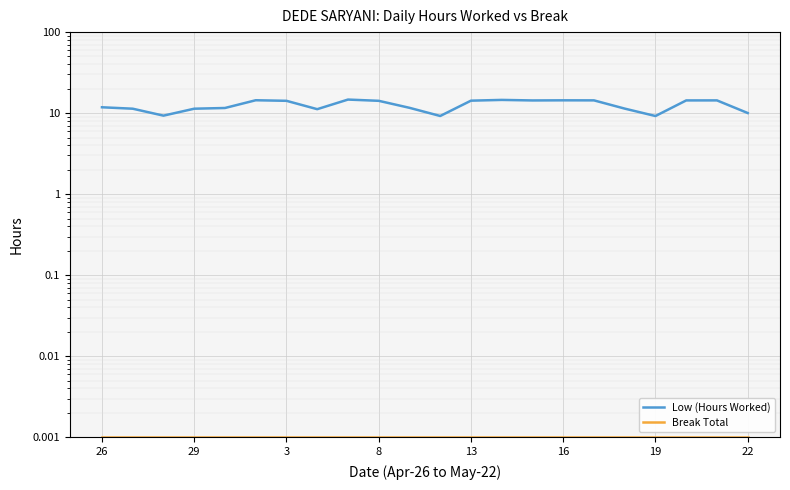

The Break Total series shows 0.0 at 20. True or false?

False